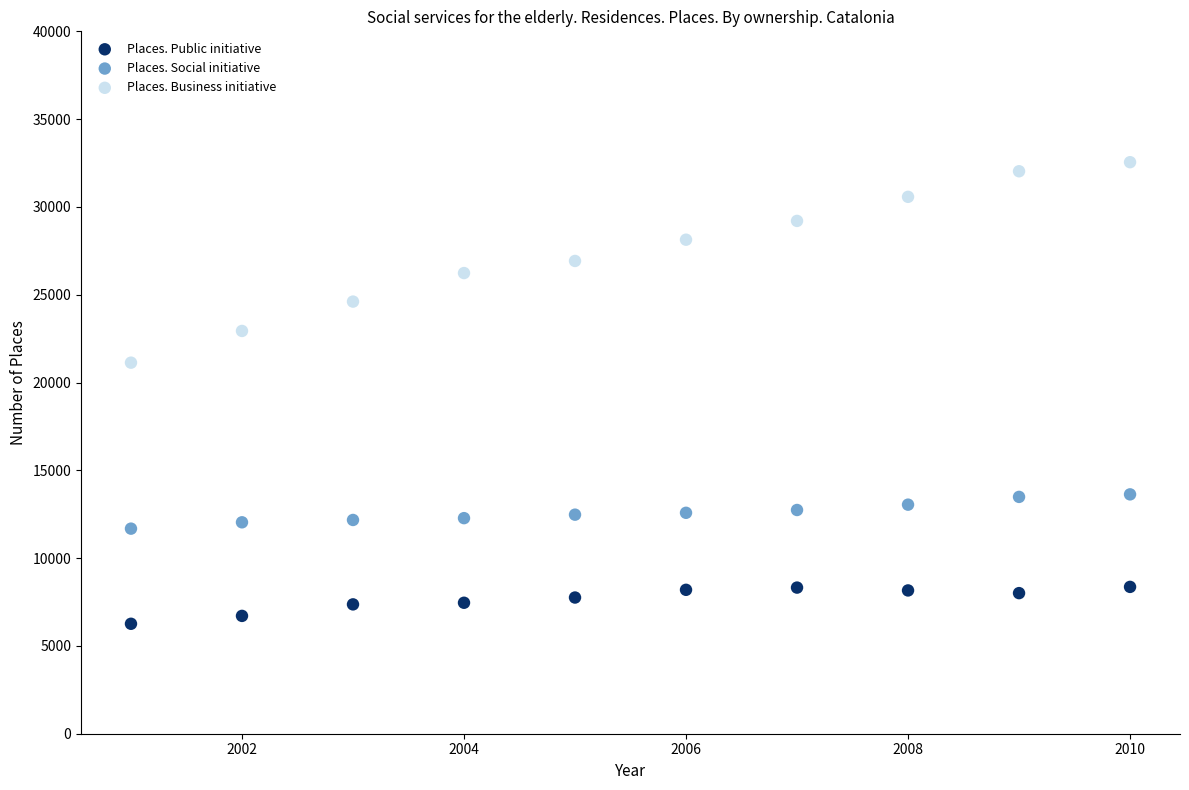

Across all series, what Y value is closest to 19404?

21131